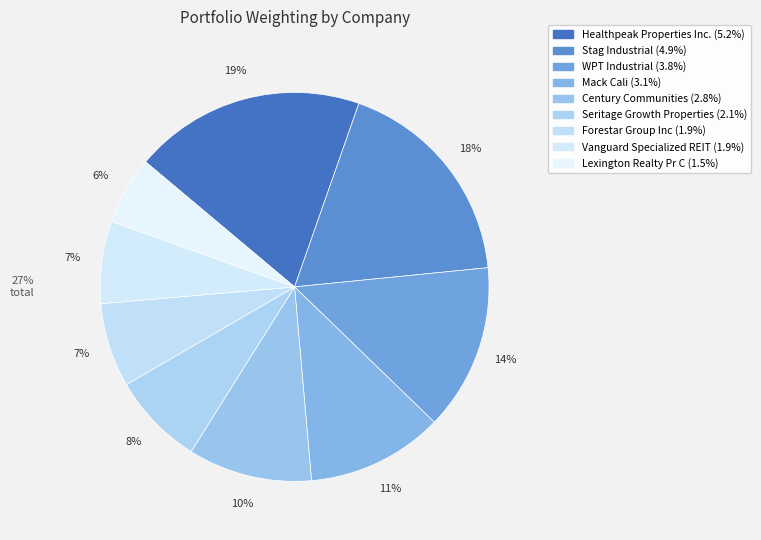

How many segments does this pie chart have?

9